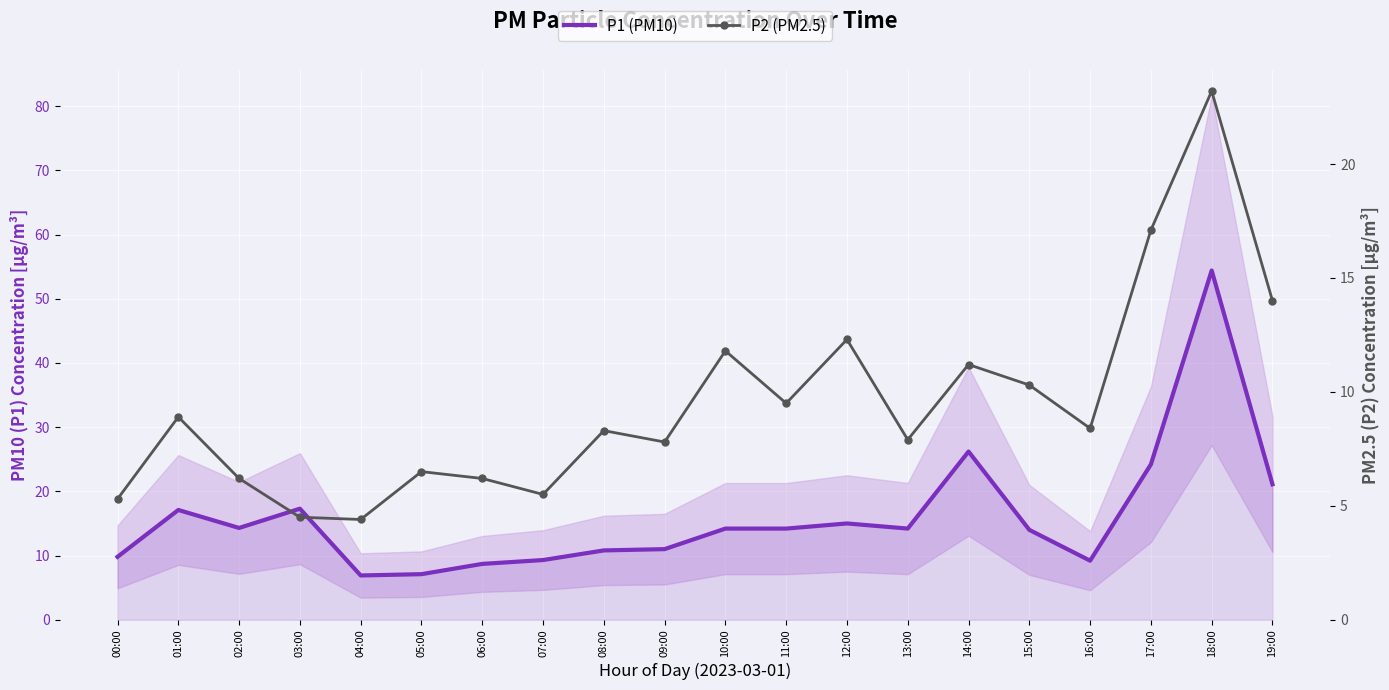

Is it true that P1 (PM10) equals 16.7 at 09:00?

False